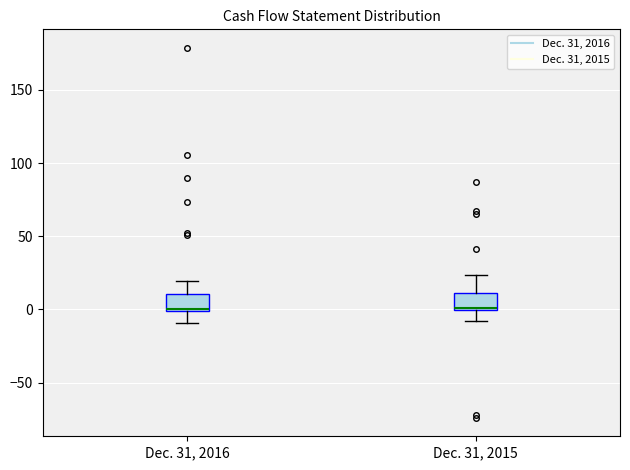

Reading left to right, transcribe this box plot: for each box, give where its median line is, the range the box spans, and where its two whiskers end, as read against the y-axis. The values are not printed on the chart, so give them approximately, as read against the axis.

Dec. 31, 2016: median 0 (just above the box's lower edge), box 0 to 10, whiskers -10 to 20
Dec. 31, 2015: median 0, box 0 to 10, whiskers -10 to 25